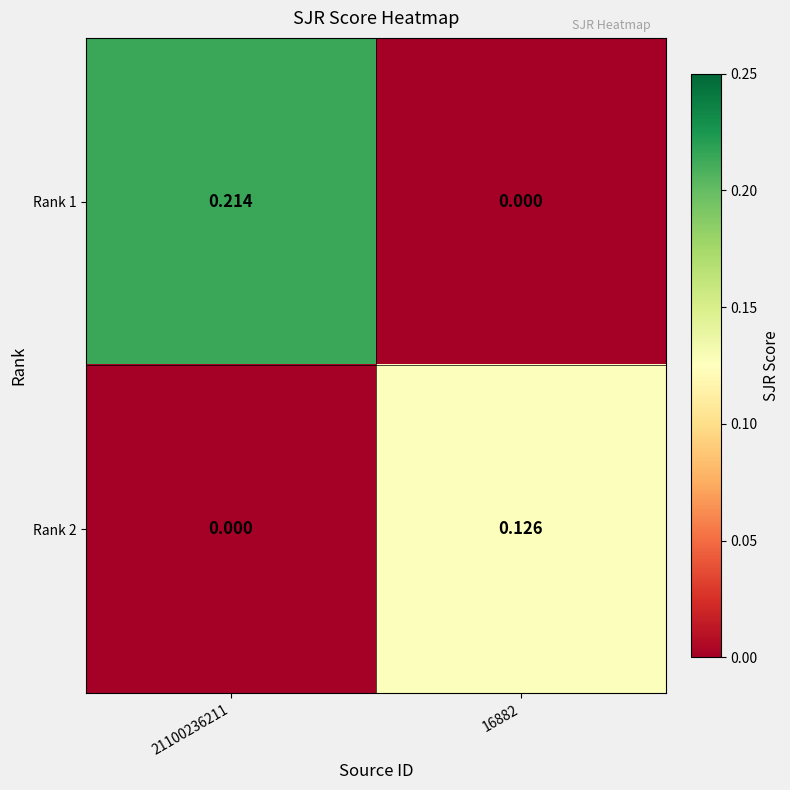

Is the value of Rank 1 at 21100236211 greater than the value of Rank 2 at 21100236211?

Yes